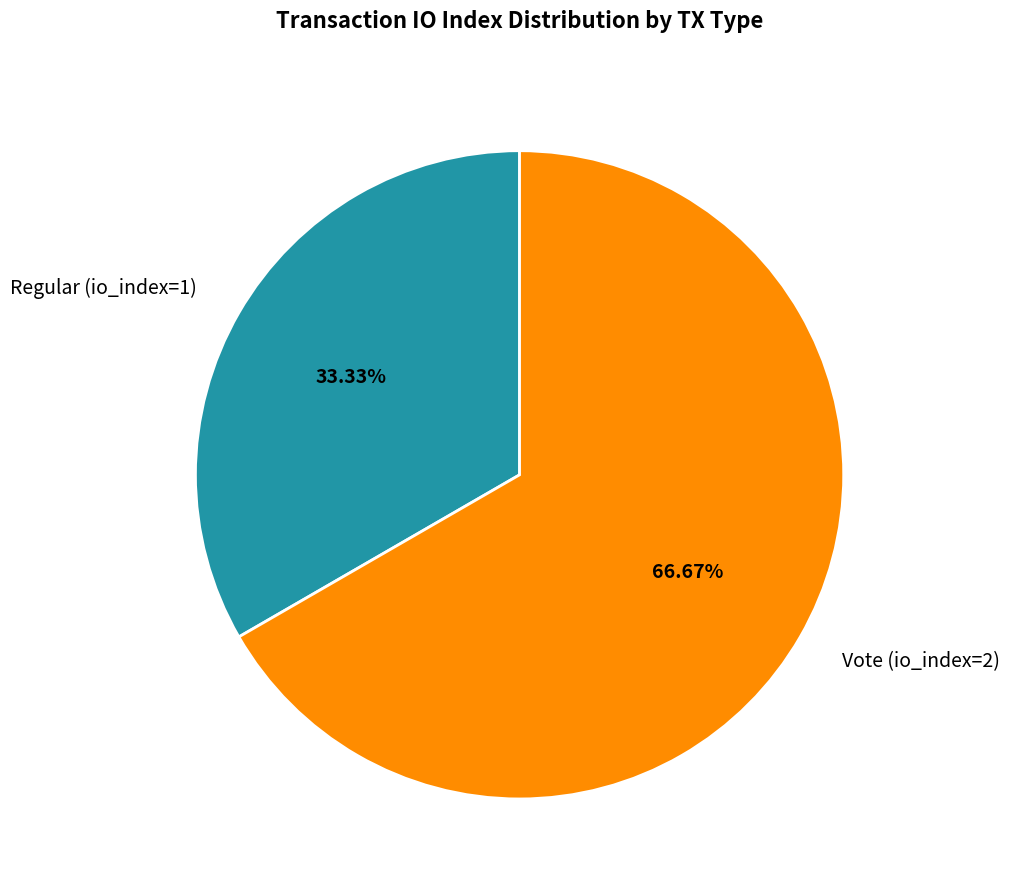

What is the majority slice?

Vote (io_index=2)